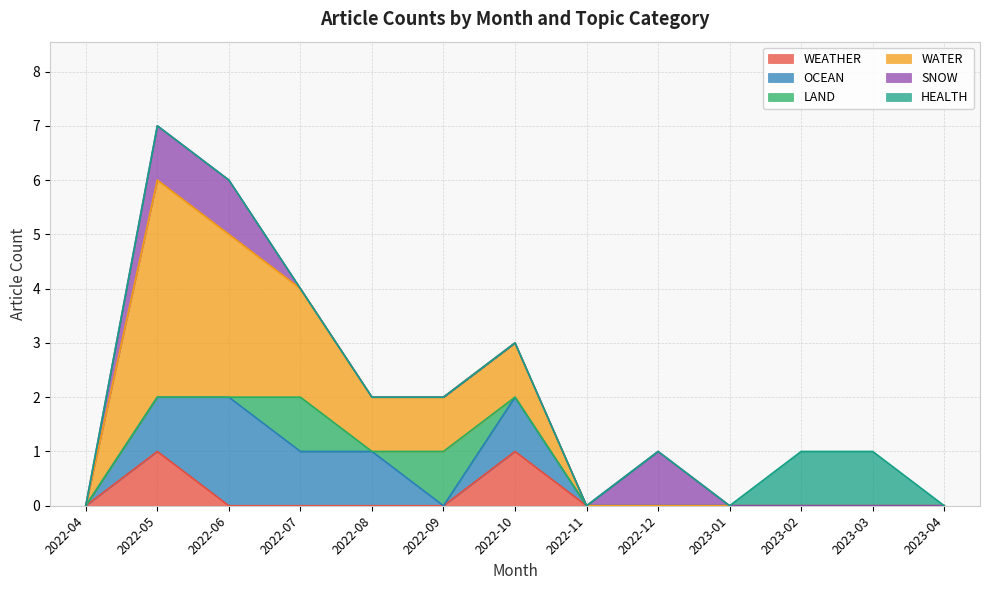

Which label corresponds to the smallest value in the chart?

2022-04